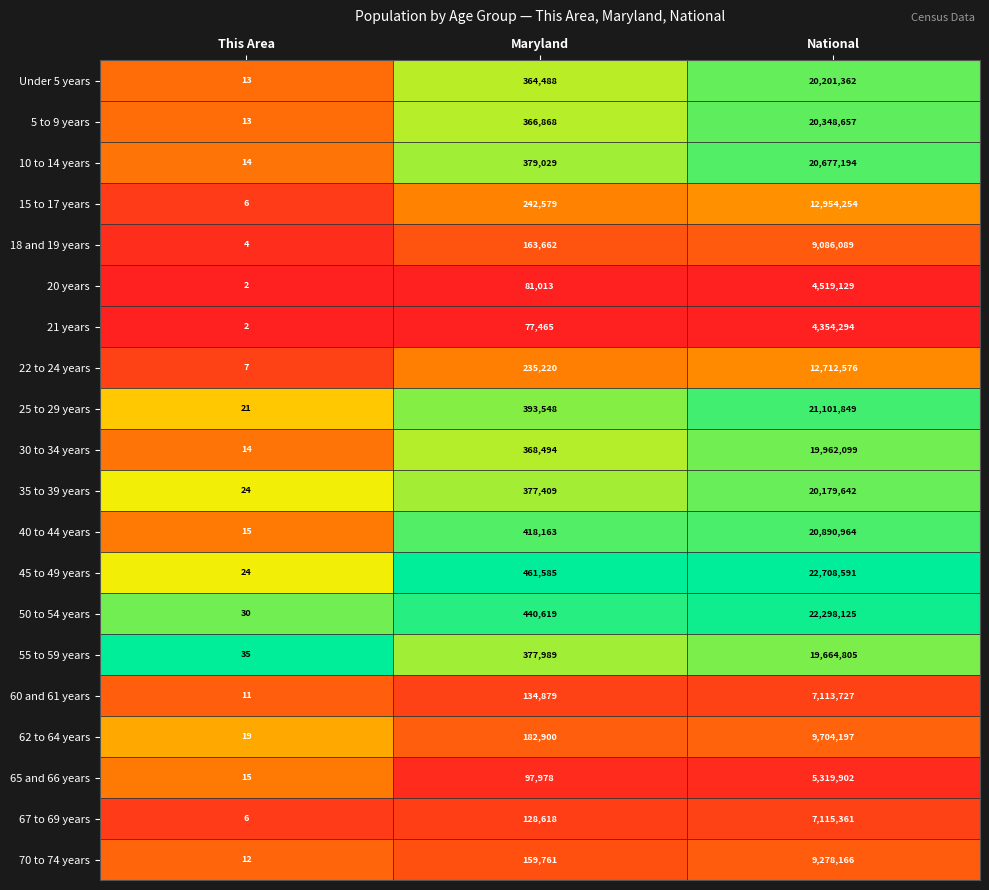

What is the difference between the 70 to 74 years values at Maryland and National?

9118405